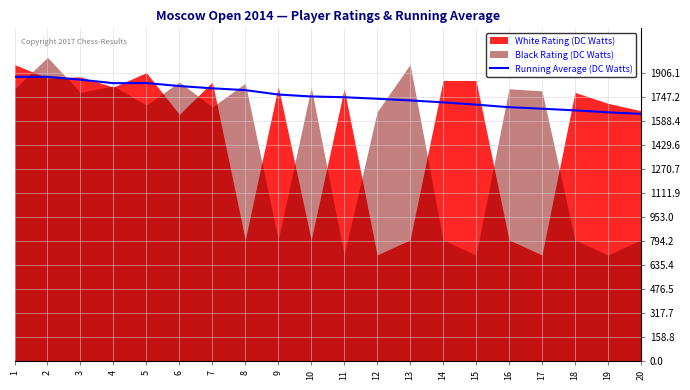

How many data points does each series have?

20